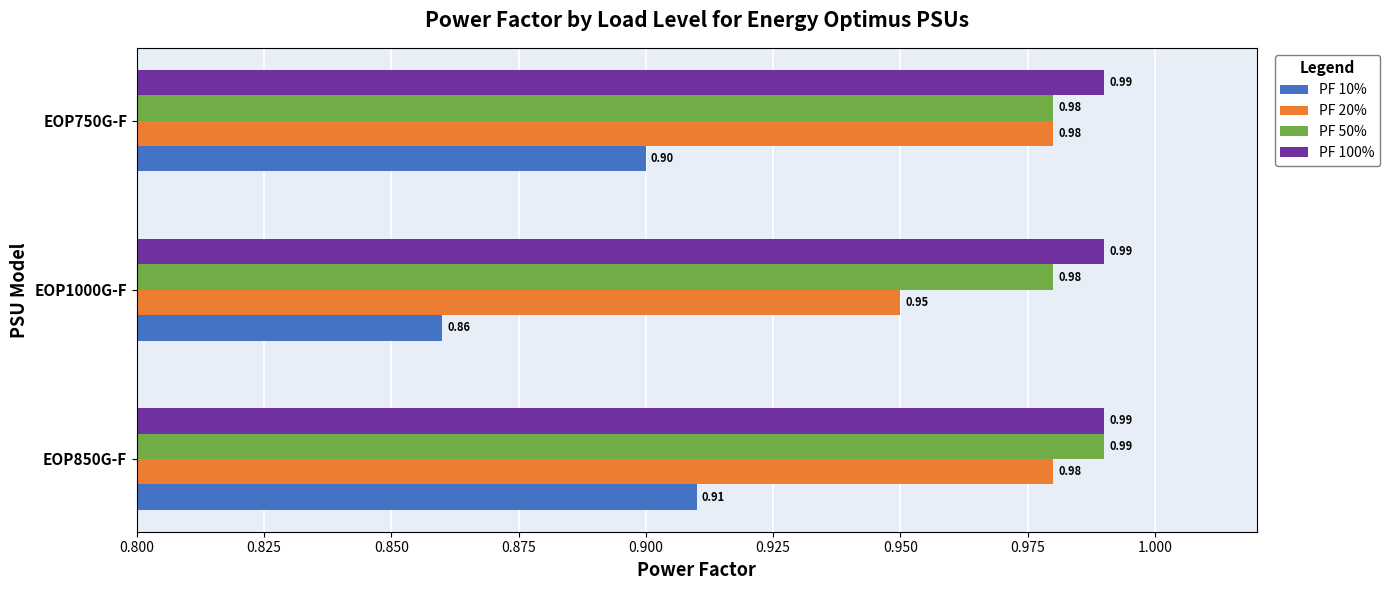

What is the sum of all PF 10% values?

2.7